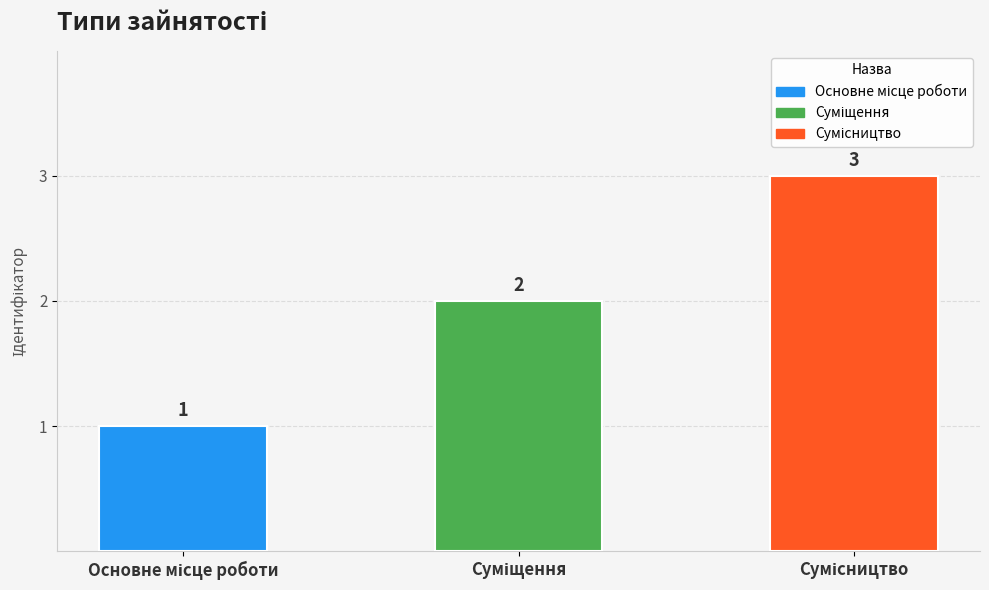

What is the sum of all values?

6